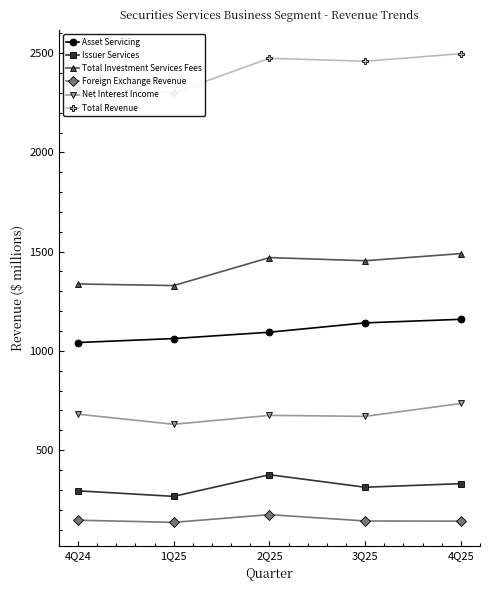

The Total Investment Services Fees series shows 2070 at 4Q25. True or false?

False